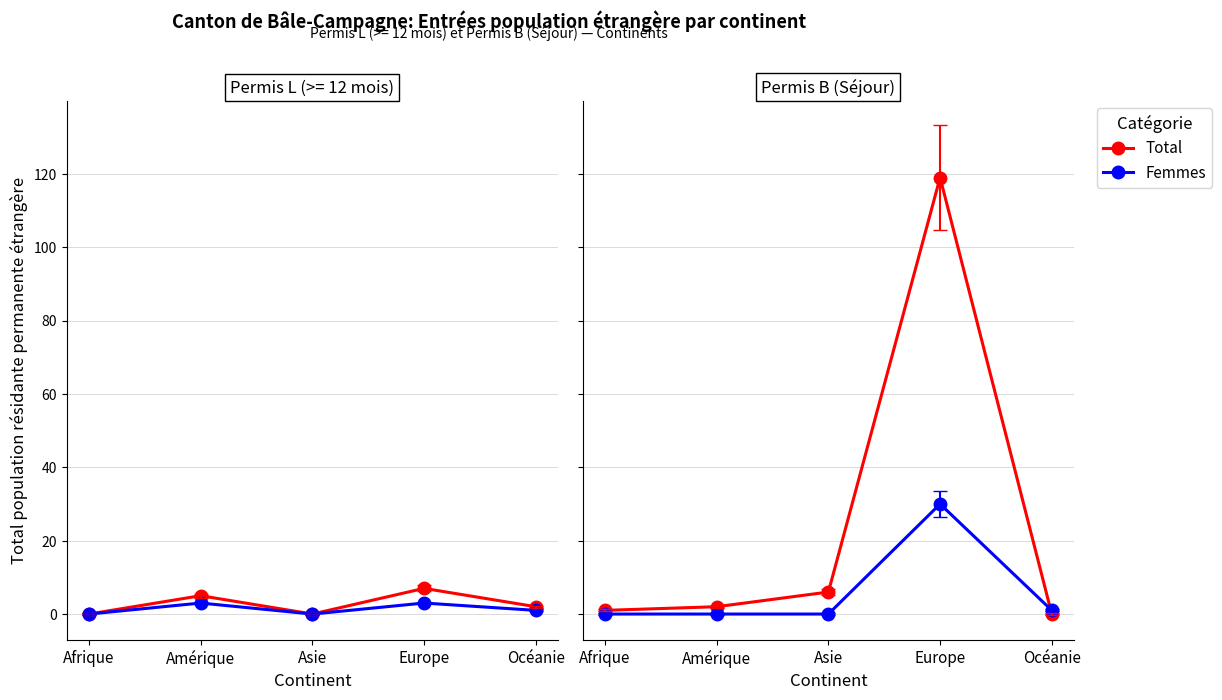

Where is Femmes (Permis B) nearest to the value 15?

Océanie